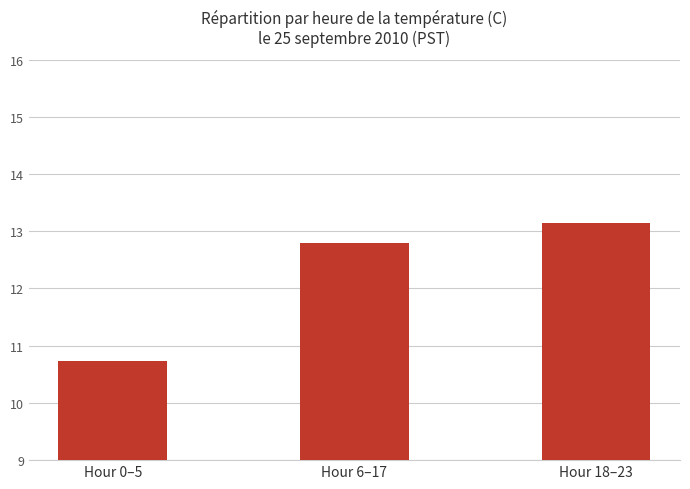

Is it true that the value at Hour 18–23 is 7.2?

False